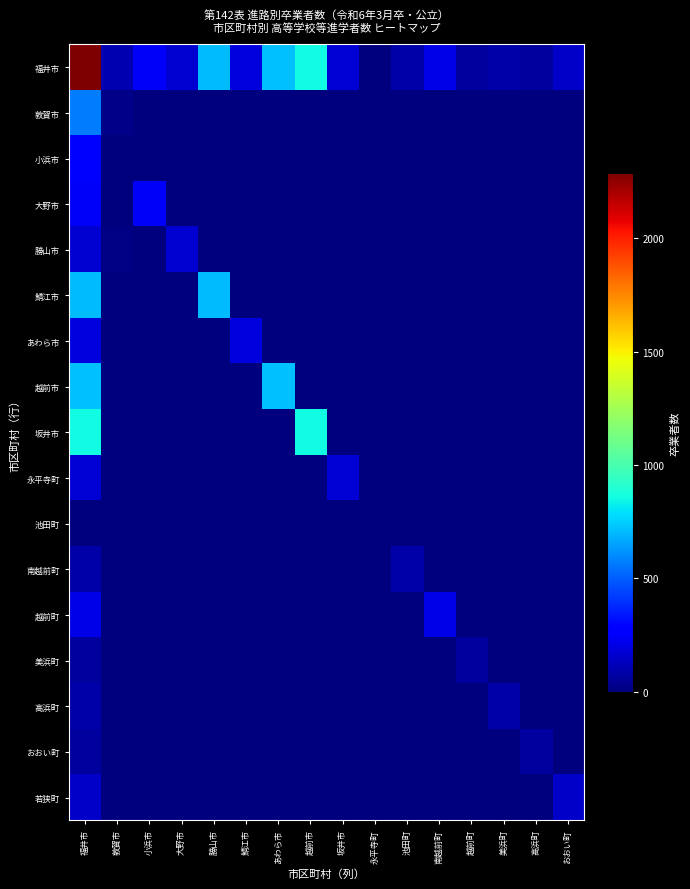

What is the total value across all series at 池田町?

176